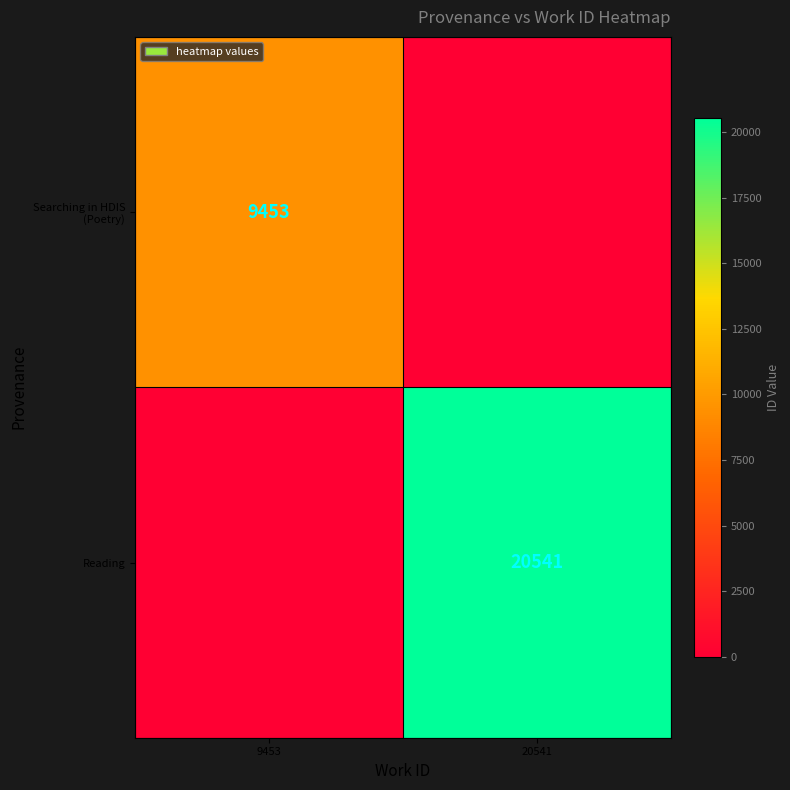

Count the Reading values in the range 0 to 20541.

2